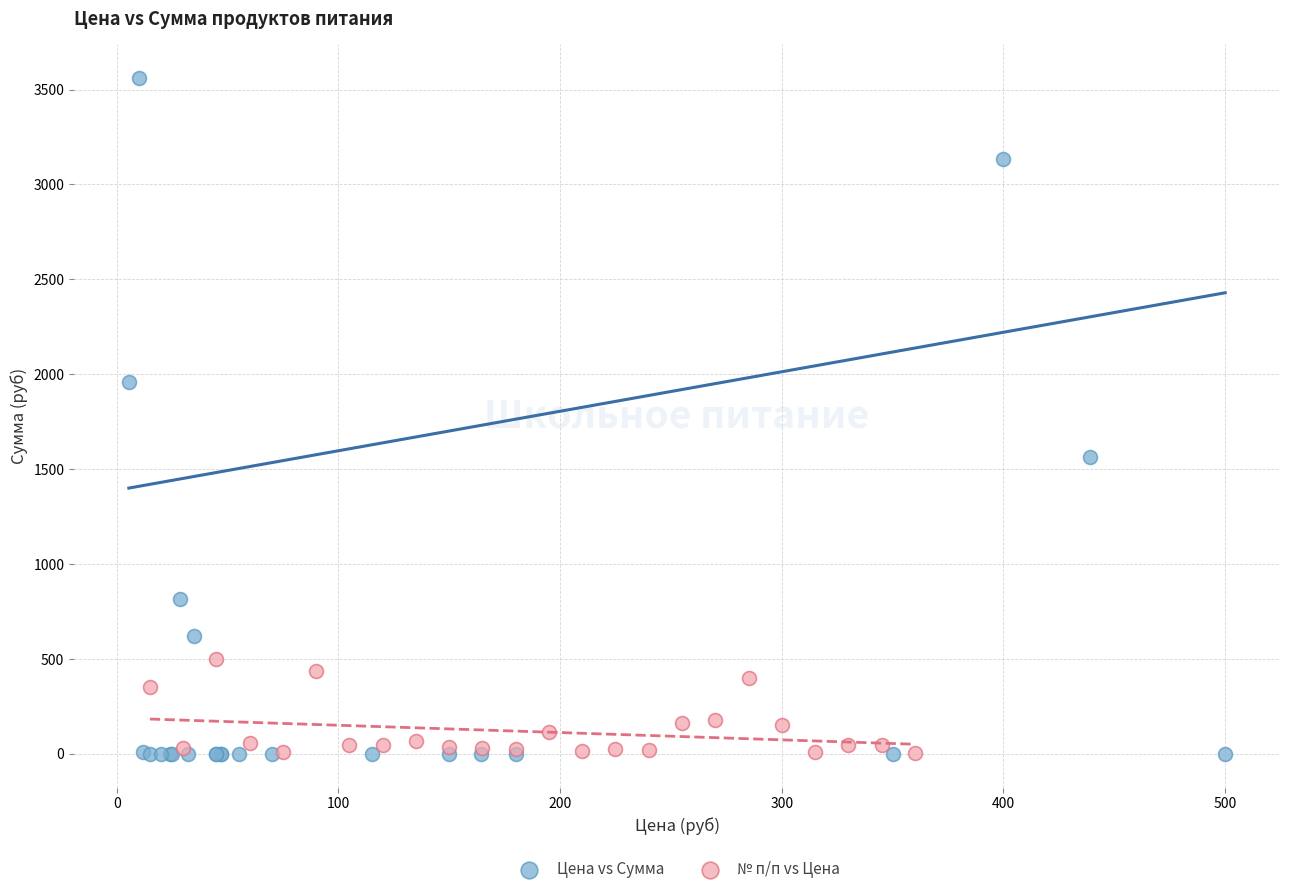

Which series has the widest spread of Y values?

Цена vs Сумма